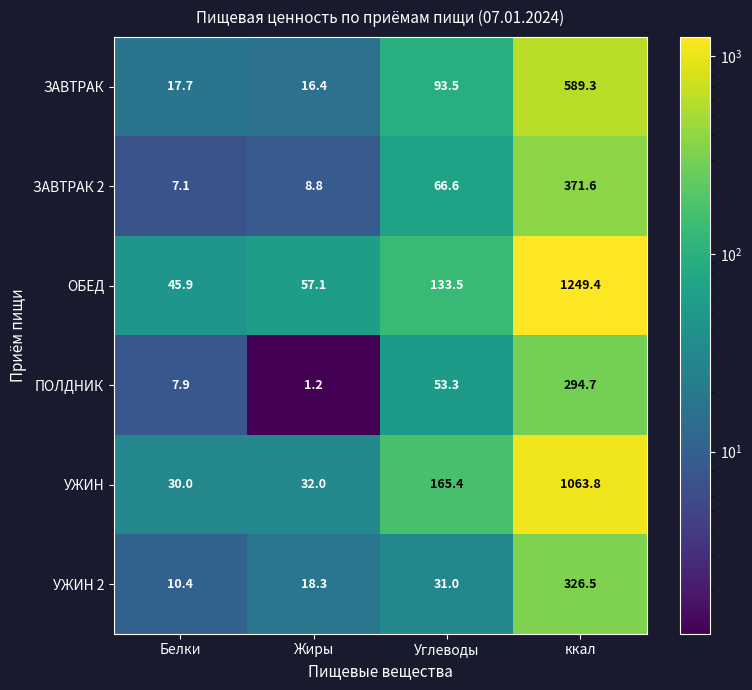

Reading left to right, extract all data points from this chart.

ЗАВТРАК: 17.7	16.4	93.5	589.3
ЗАВТРАК 2: 7.1	8.8	66.6	371.6
ОБЕД: 45.9	57.1	133.5	1249.4
ПОЛДНИК: 7.9	1.2	53.3	294.7
УЖИН: 30.0	32.0	165.4	1063.8
УЖИН 2: 10.4	18.3	31.0	326.5